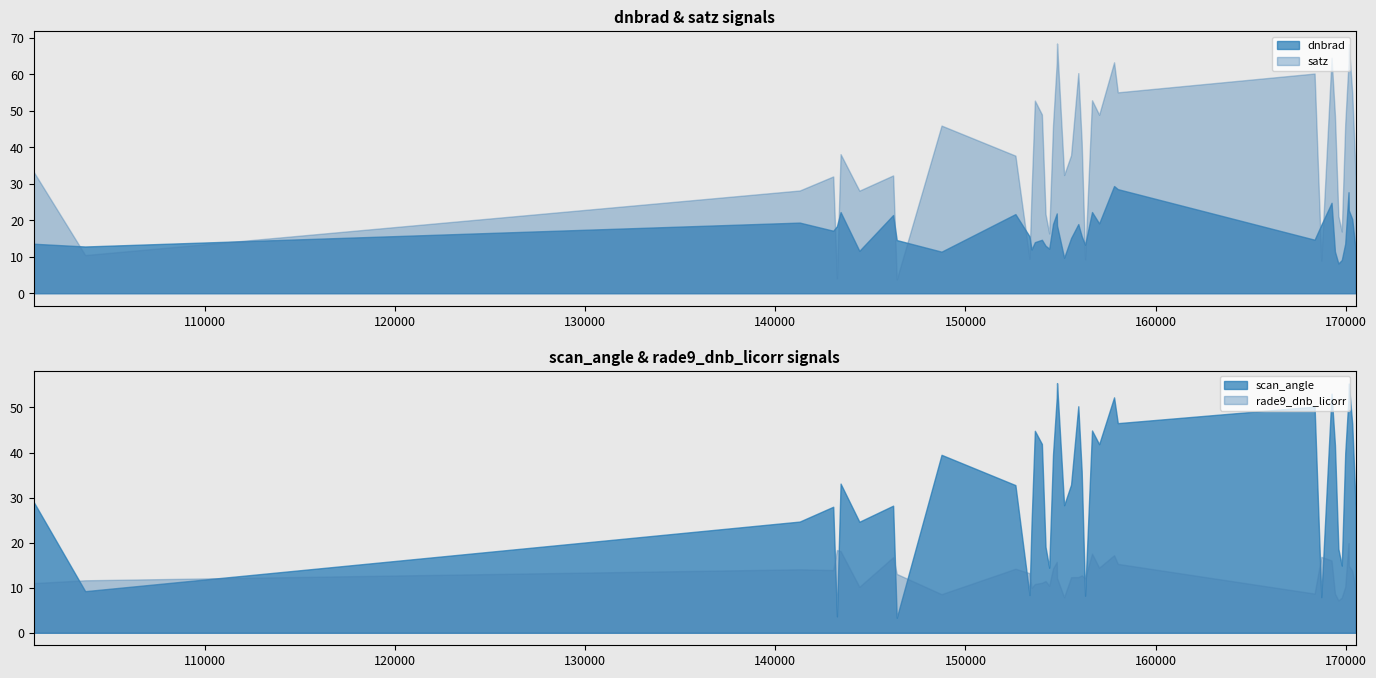

What is the lowest value of the satz series?

3.8